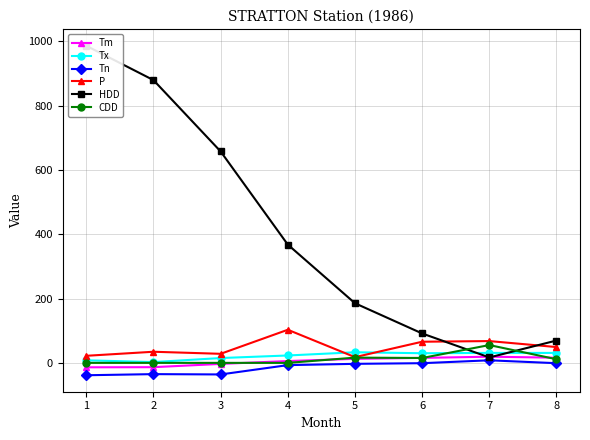

Reading left to right, extract all data points from this chart.

Tm: -13.8	-13.4	-3.2	5.7	12.5	15.5	19.2	16.1
Tx: 8.0	2.5	15.0	23.0	33.0	30.0	31.0	31.0
Tn: -38.5	-35.0	-36.0	-7.0	-3.0	-1.0	8.0	-1.0
P: 22.0	34.6	28.2	103.0	17.8	65.8	67.8	49.2
HDD: 986.3	879.6	657.7	367.9	185.5	91.5	16.9	69.5
CDD: 0.0	0.0	0.0	0.0	16.3	15.2	55.4	11.3